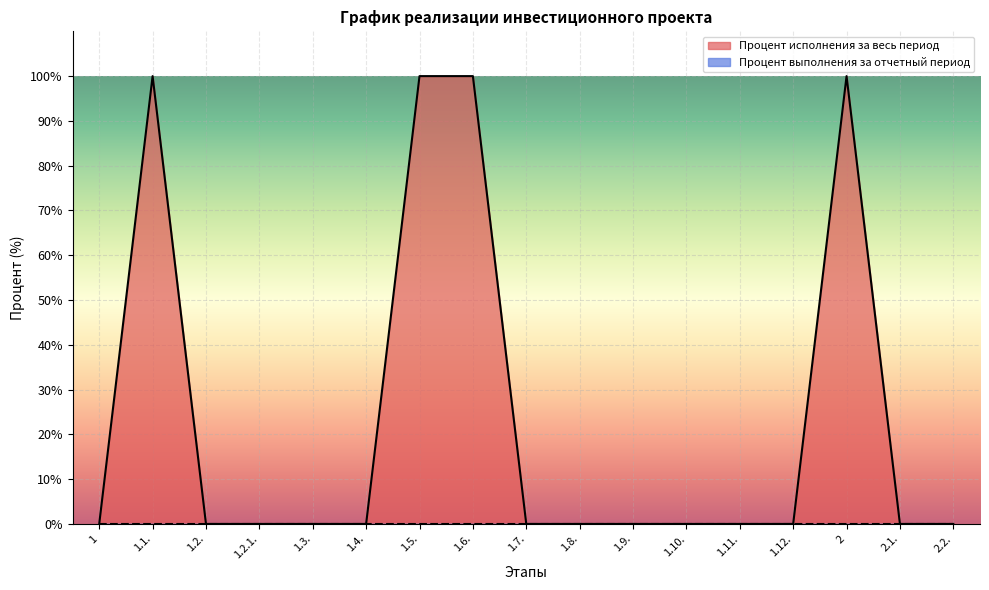

True or false: the data shows 0 at 2.1..

True